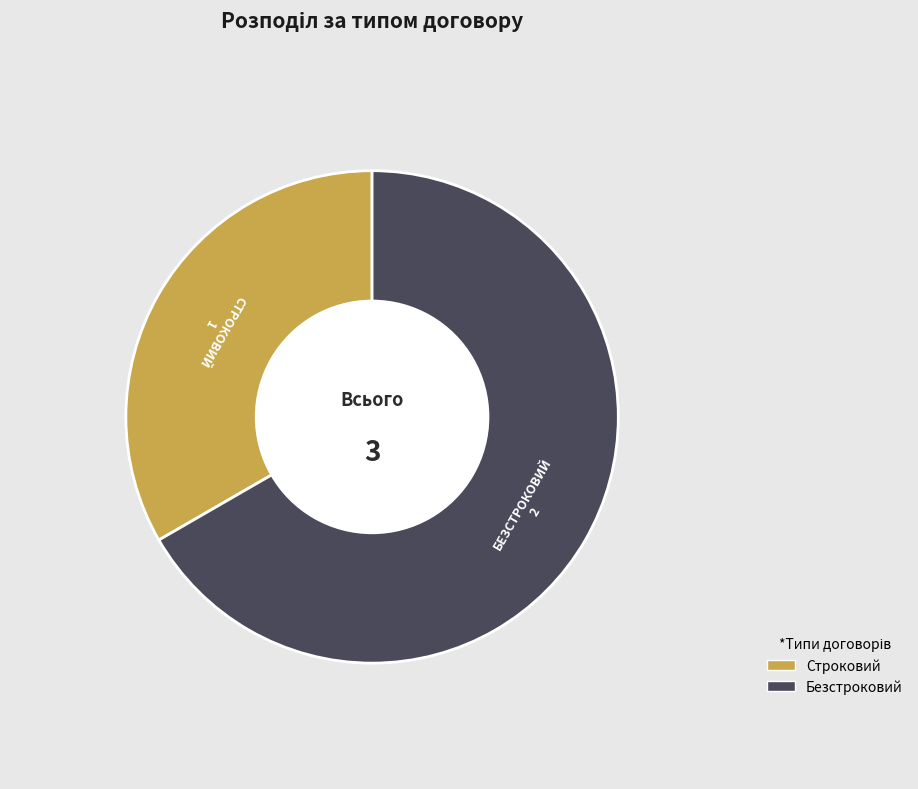

Which slice is the smallest?

Строковий